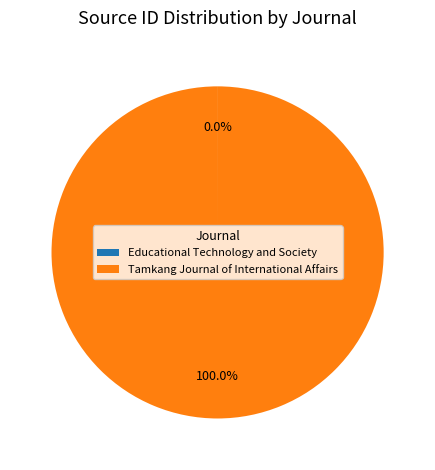

Does any single category account for the majority?

Yes